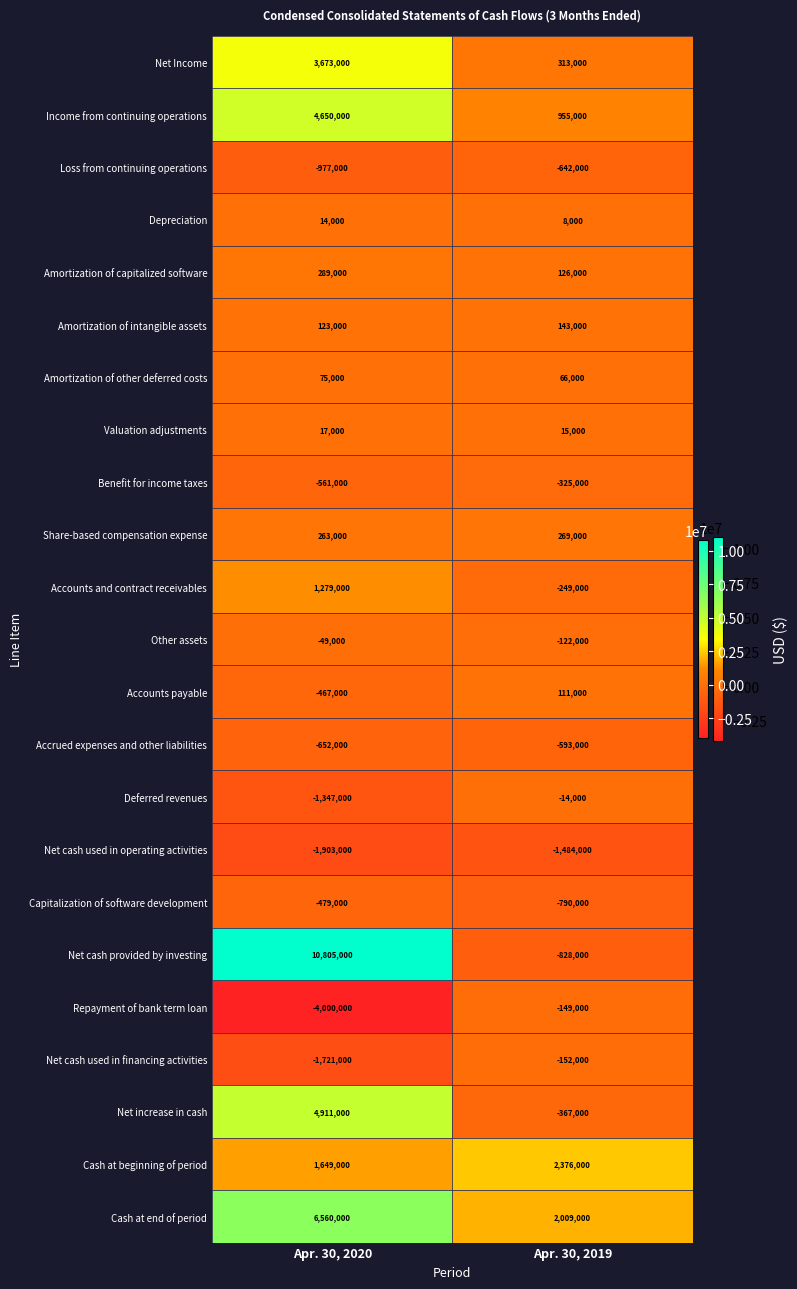

What is the difference between the highest and lowest values at Apr. 30, 2019?

3860000